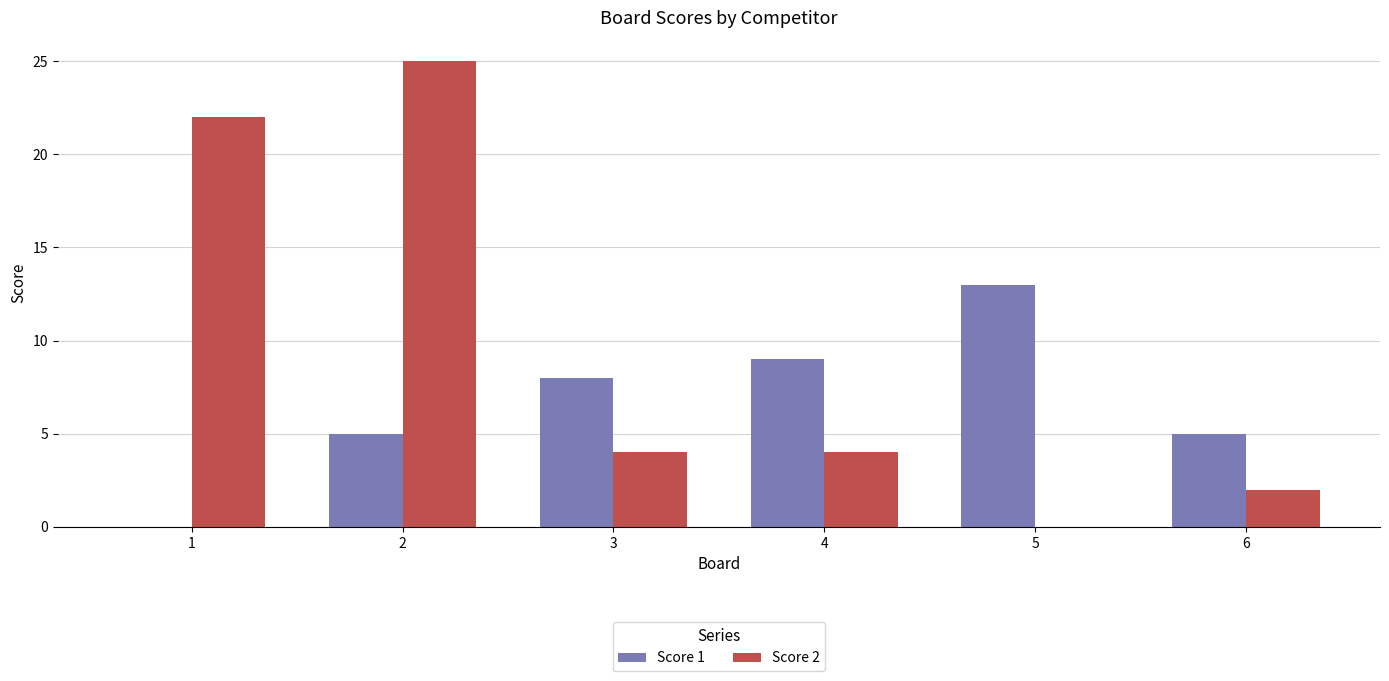

Is the value of Score 1 at 1 greater than the value of Score 2 at 3?

No